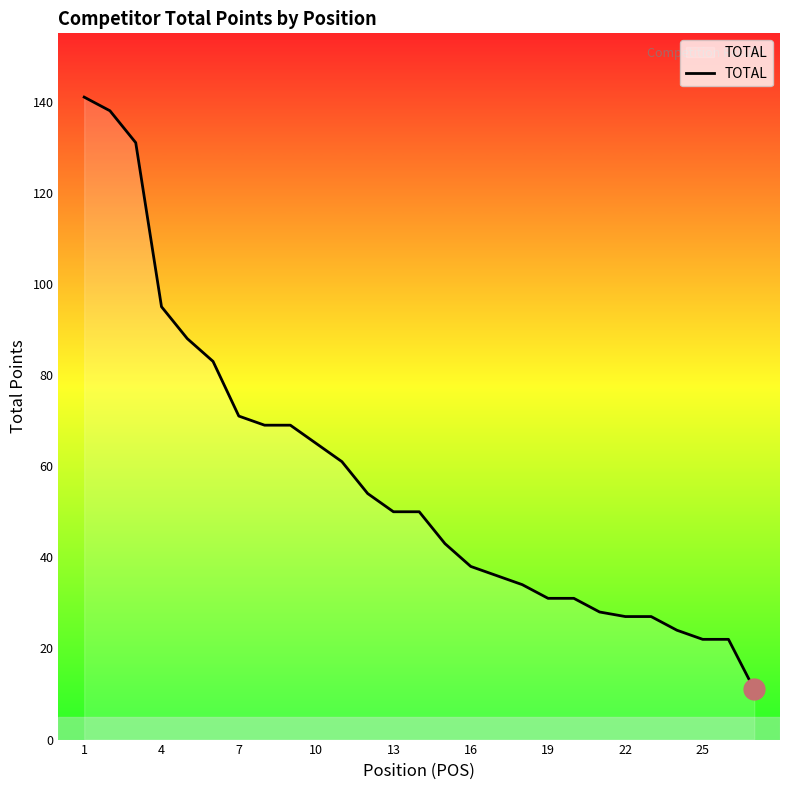

What is the difference between the maximum and minimum values?

130